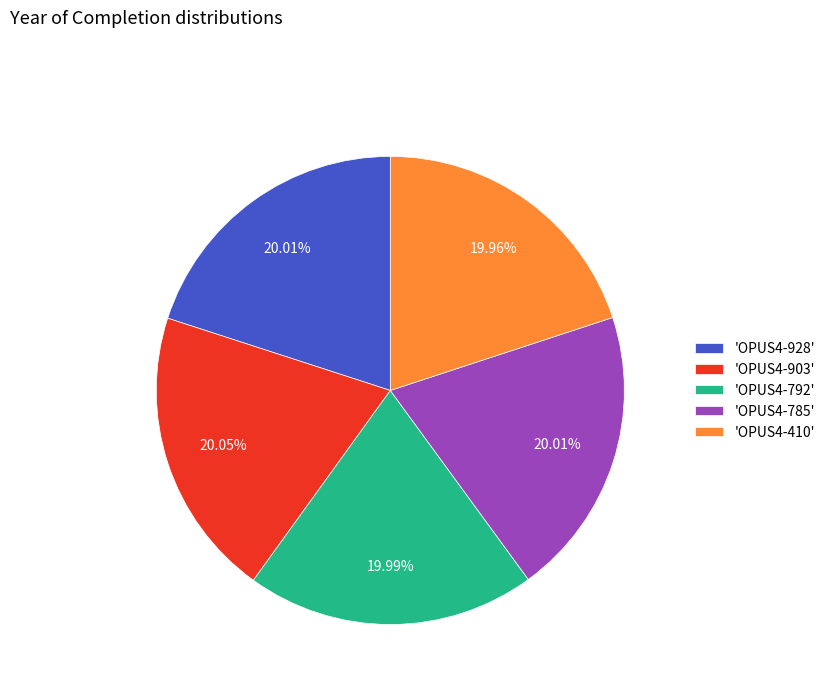

Is the sum of 'OPUS4-792' and 'OPUS4-903' greater than half?

No